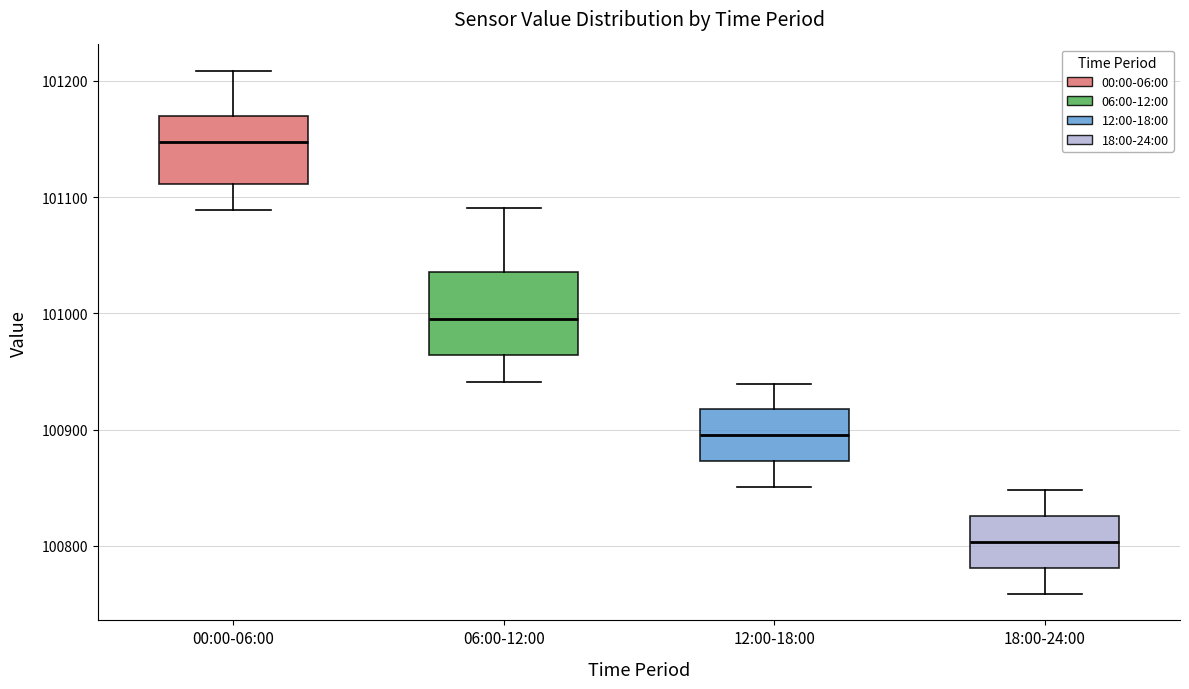

Where does the median line of the box for 18:00-24:00 sit on the y-axis? The values are not printed on the chart, so give them approximately, as read against the axis.

100800